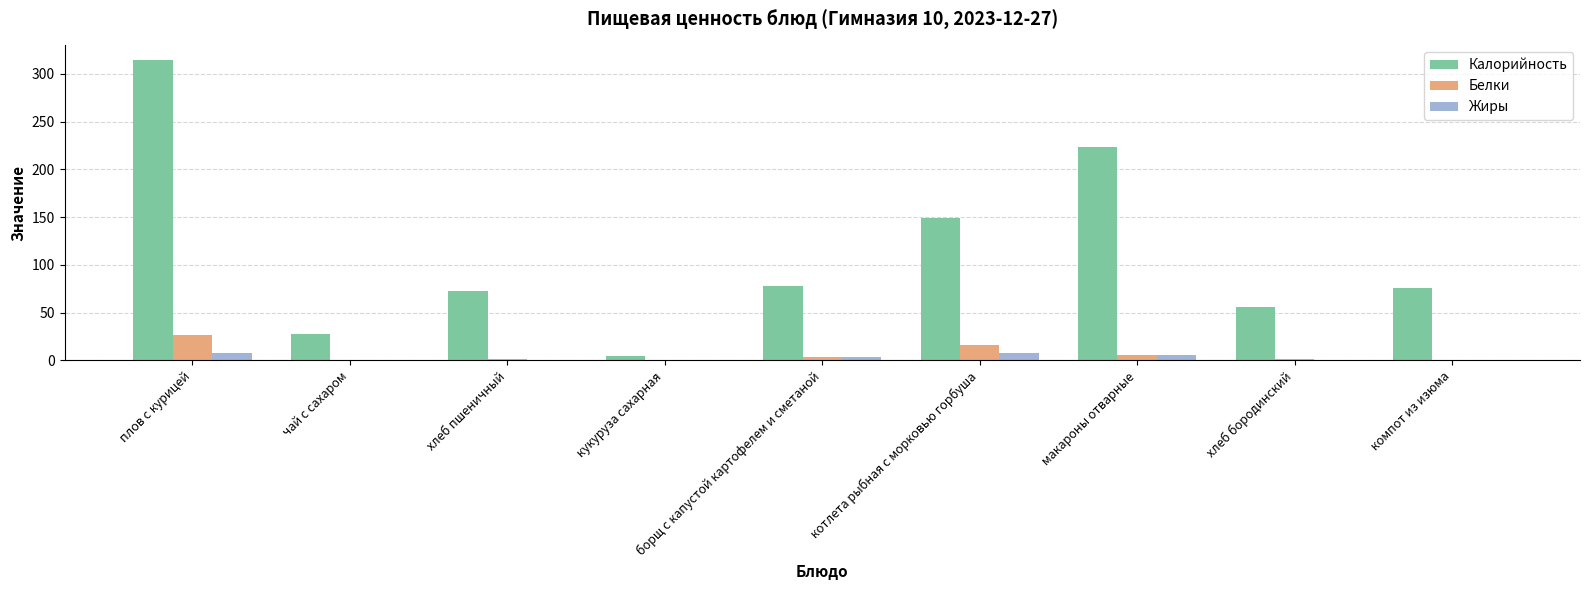

The Калорийность series shows 5 at кукуруза сахарная. True or false?

True